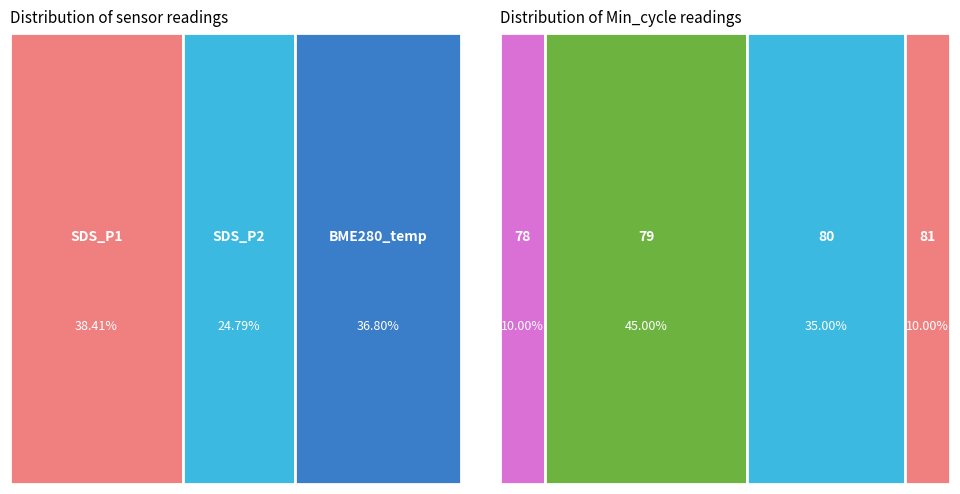

Is SDS_P1 the majority of the pie?

No